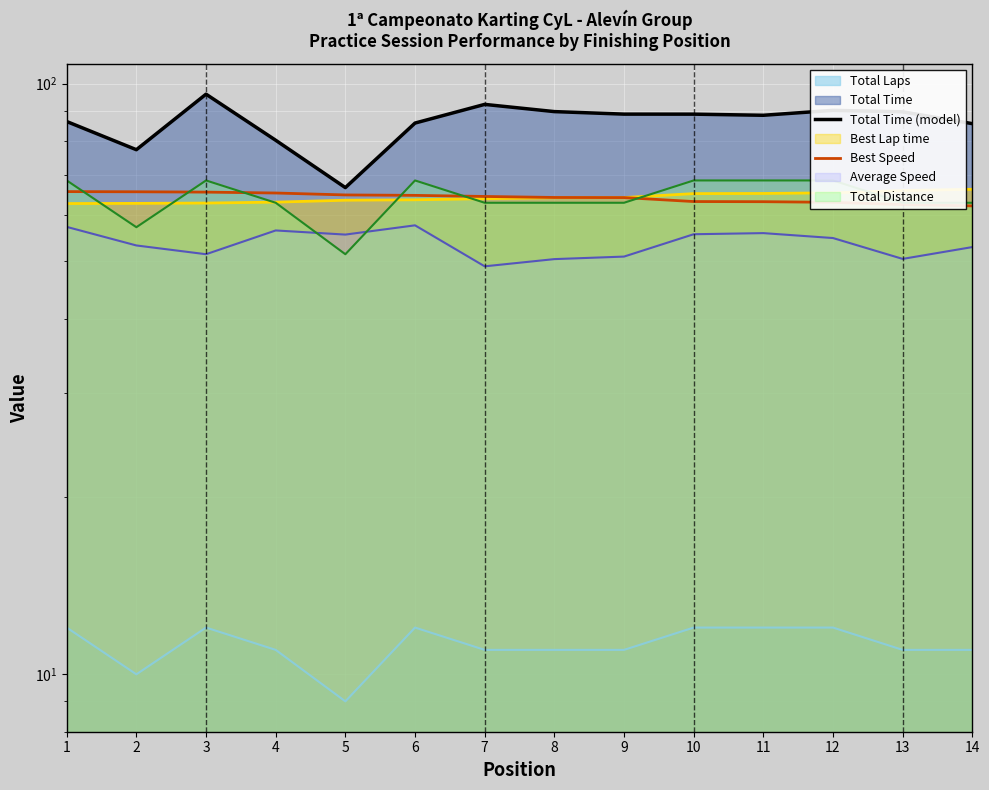

Reading left to right, what are all the values shown in this chart?

Total Time (model): 86.3	77.3	96.0	80.2	66.7	85.8	92.2	89.7	88.8	88.8	88.4	90.1	89.6	85.6
Best Speed: 65.7	65.6	65.5	65.3	64.8	64.7	64.4	64.2	64.1	63.2	63.1	63.0	62.4	62.1